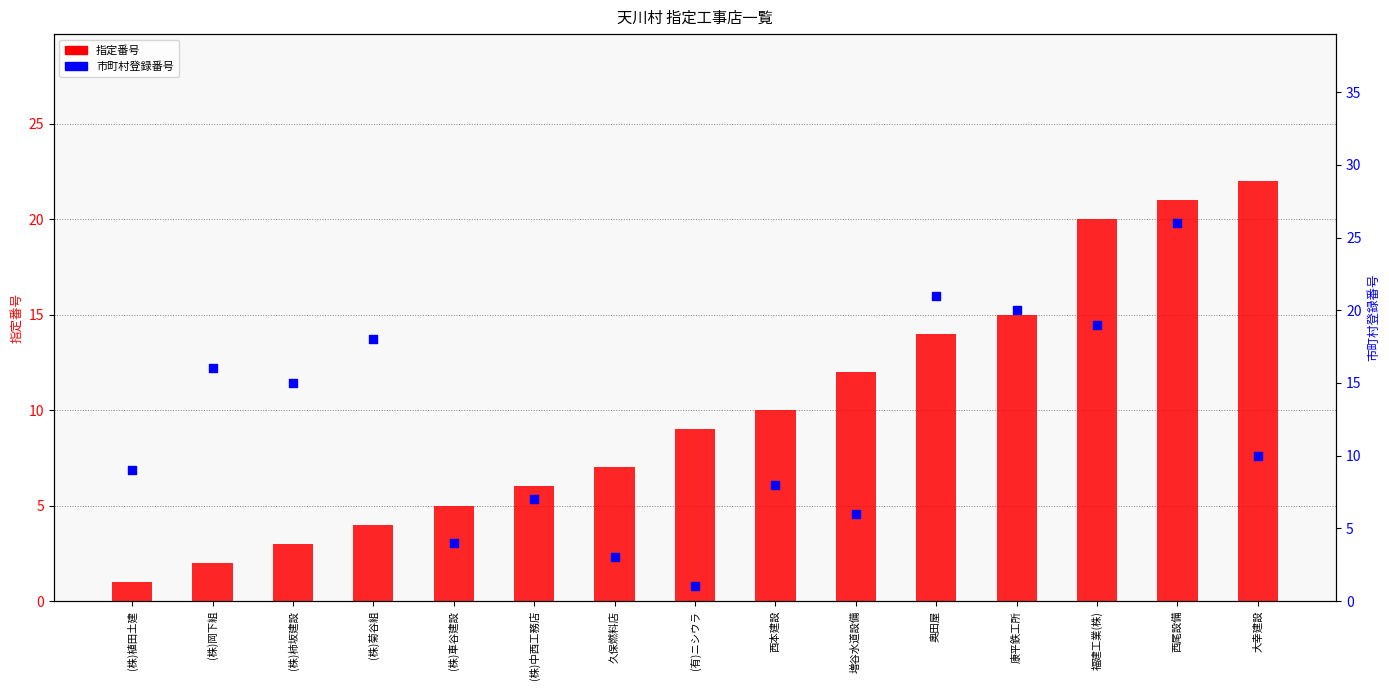

Which series has the largest total across all categories?

市町村登録番号